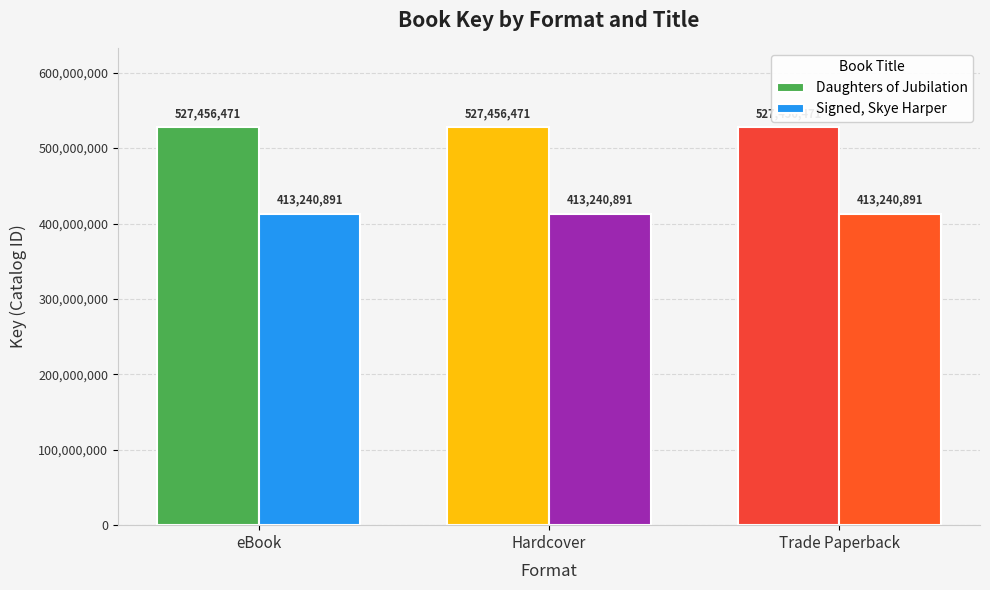

What is the smallest value displayed?

413240891